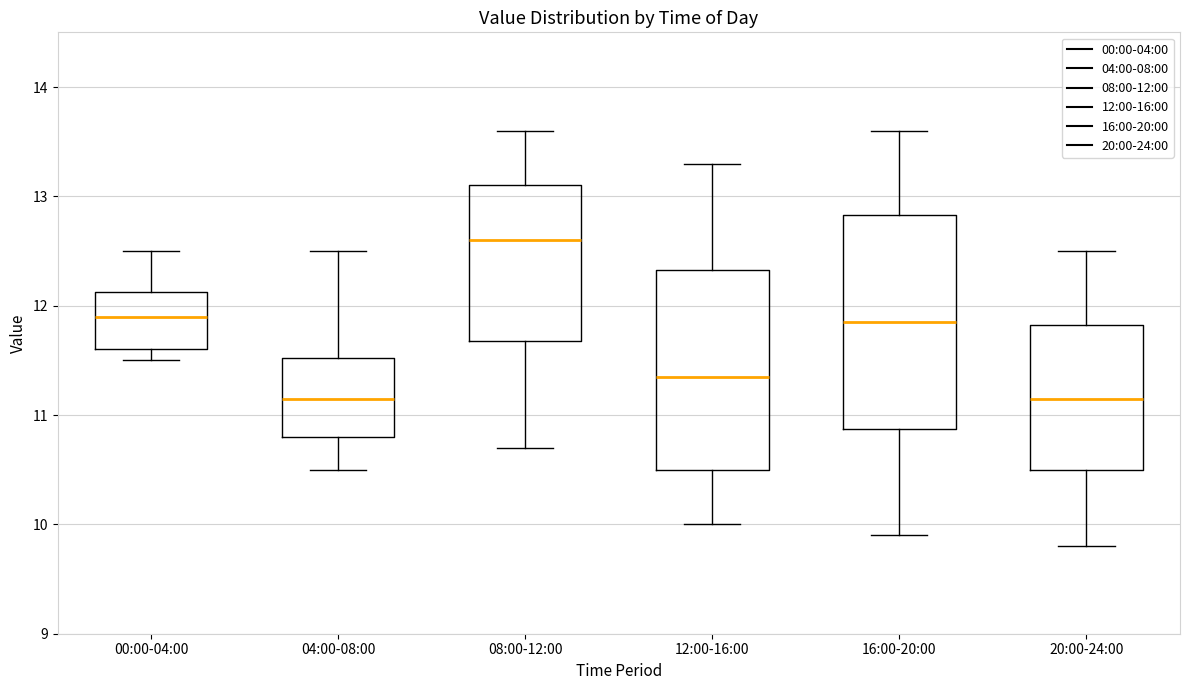

Where does the upper whisker of the box for 12:00-16:00 end on the y-axis? The values are not printed on the chart, so give them approximately, as read against the axis.

13.3